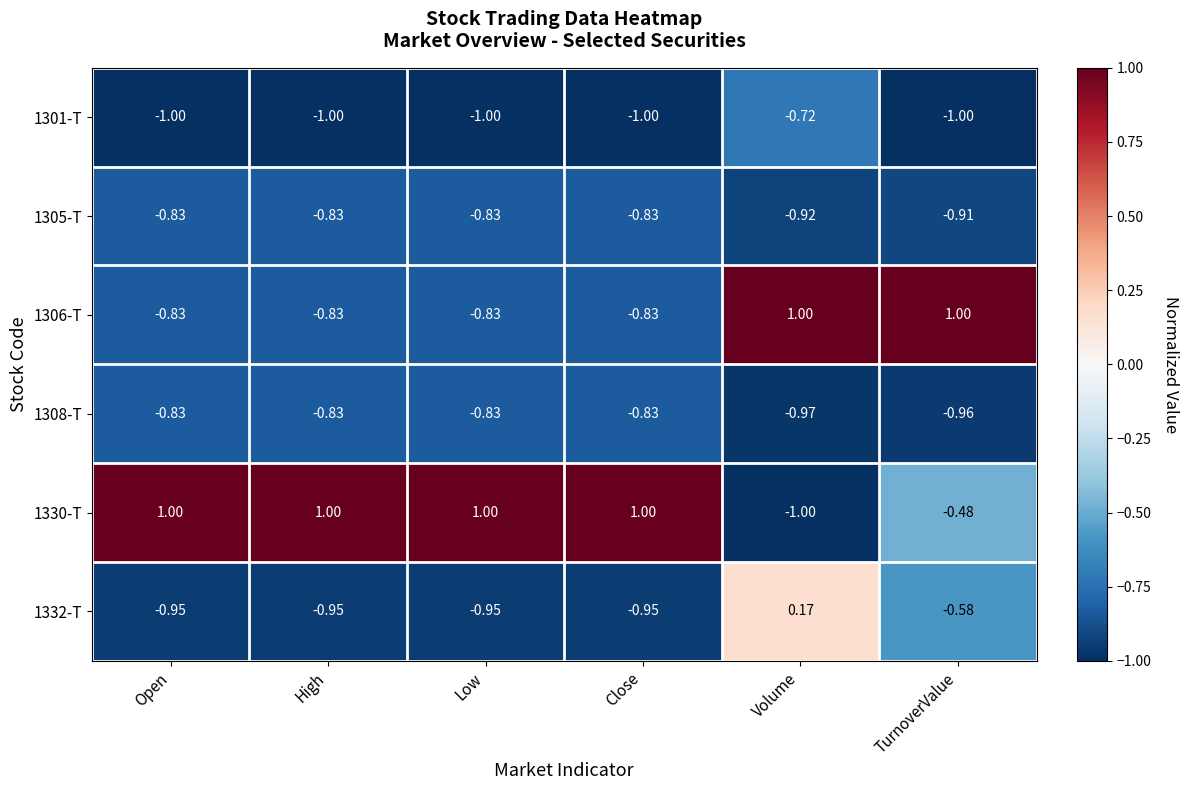

At which label does 1305-T reach its minimum?

Volume